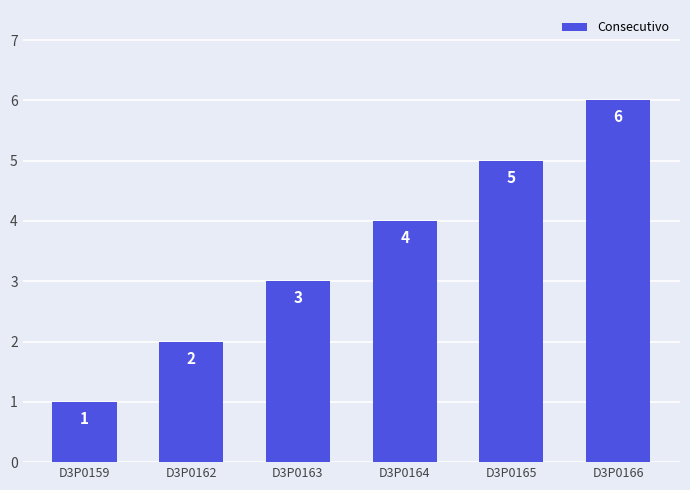

What is the approximate value at D3P0163?

3